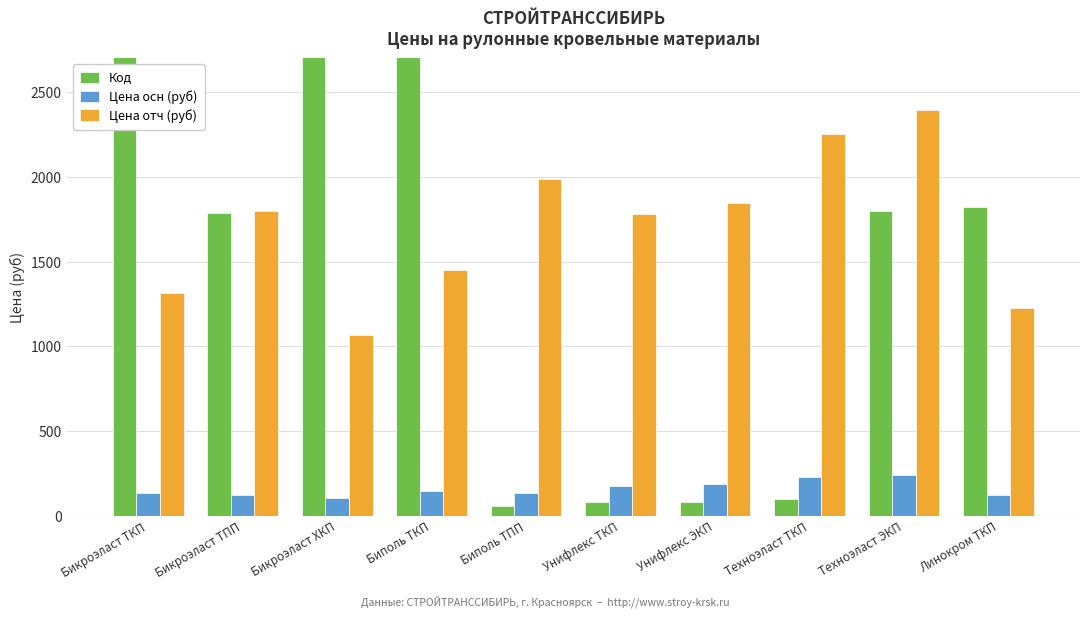

At Линокром ТКП, list the series in order from smallest to largest.

Цена осн (руб), Цена отч (руб), Код